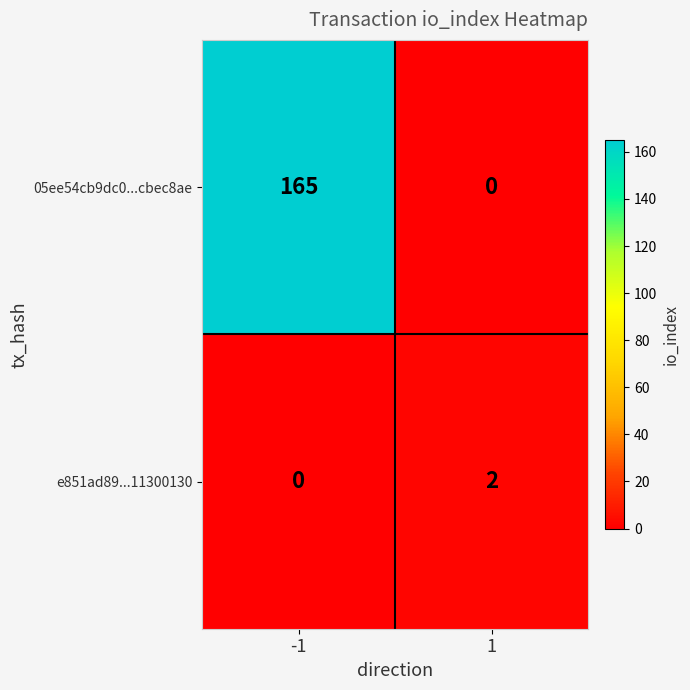

The value of 05ee54cb9dc0...cbec8ae at -1 is 165. True or false?

True